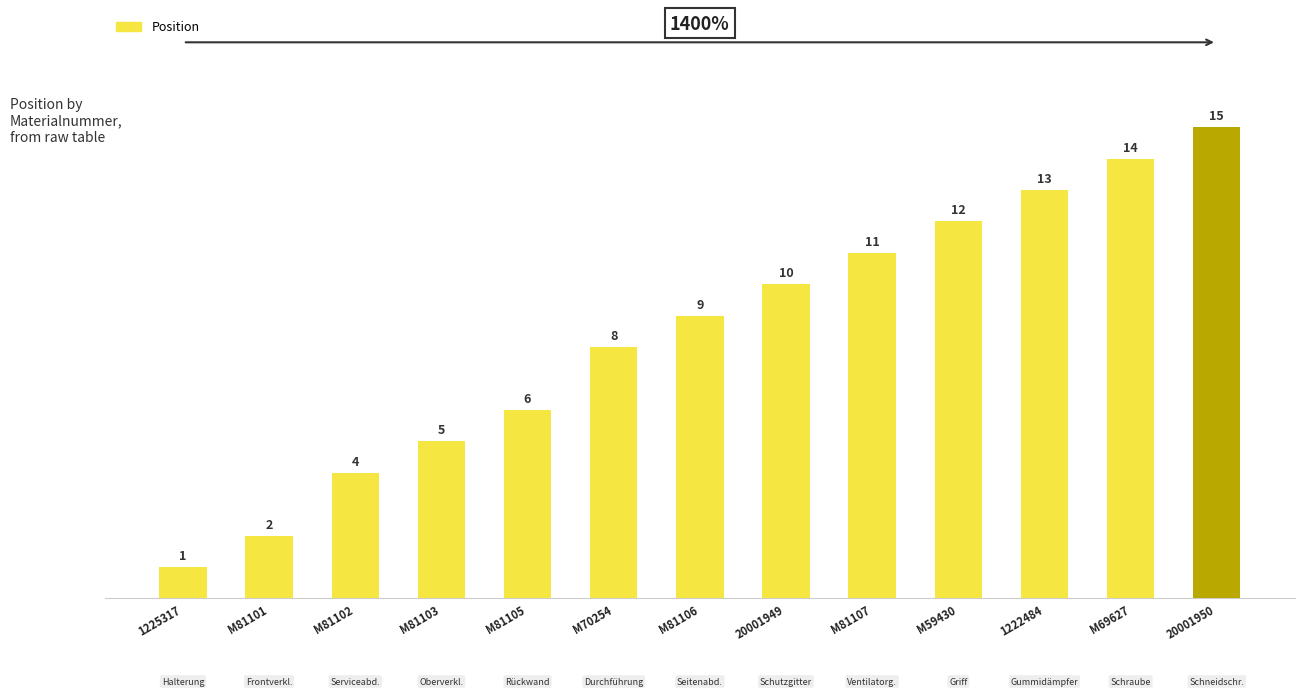

What is the label of the 8th bar from the left?

20001949